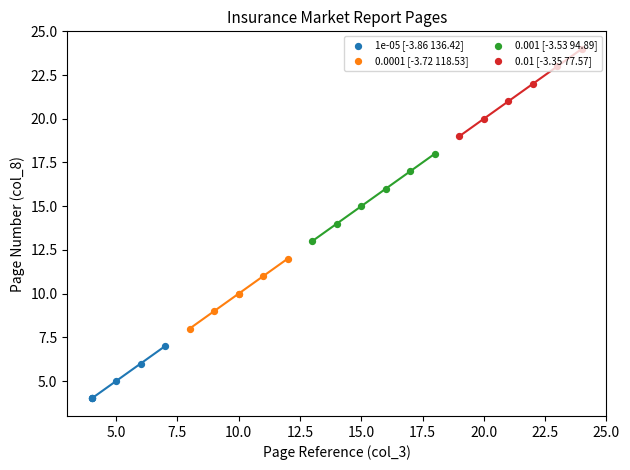

Which series has the widest spread of Y values?

0.001 [-3.53 94.89]